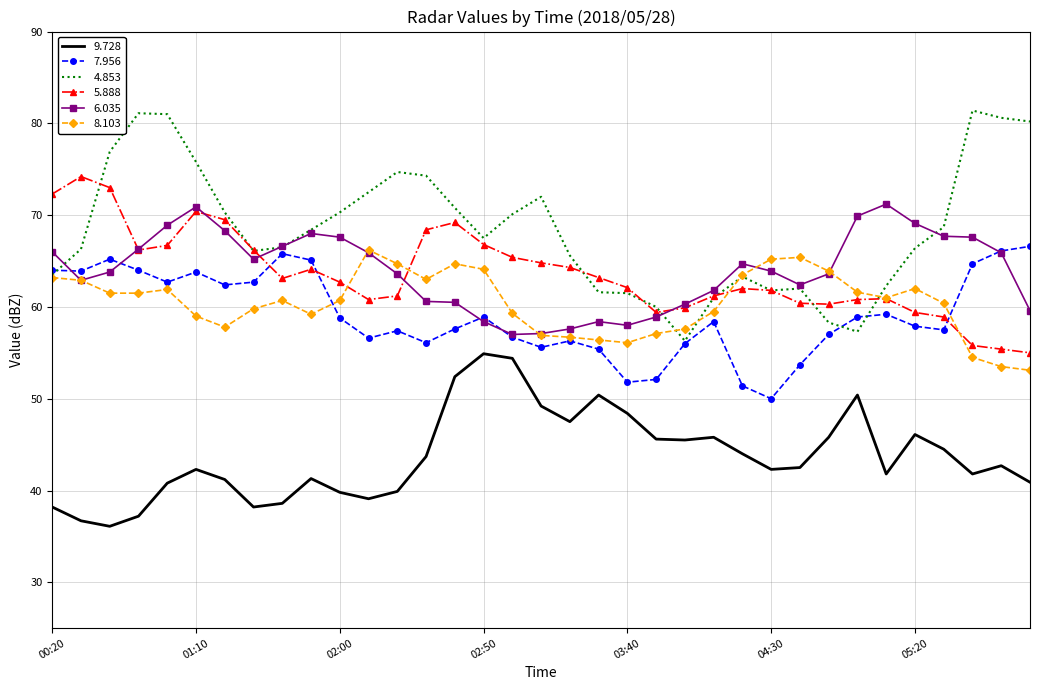

True or false: 9.728 and 4.853 intersect in this chart.

False